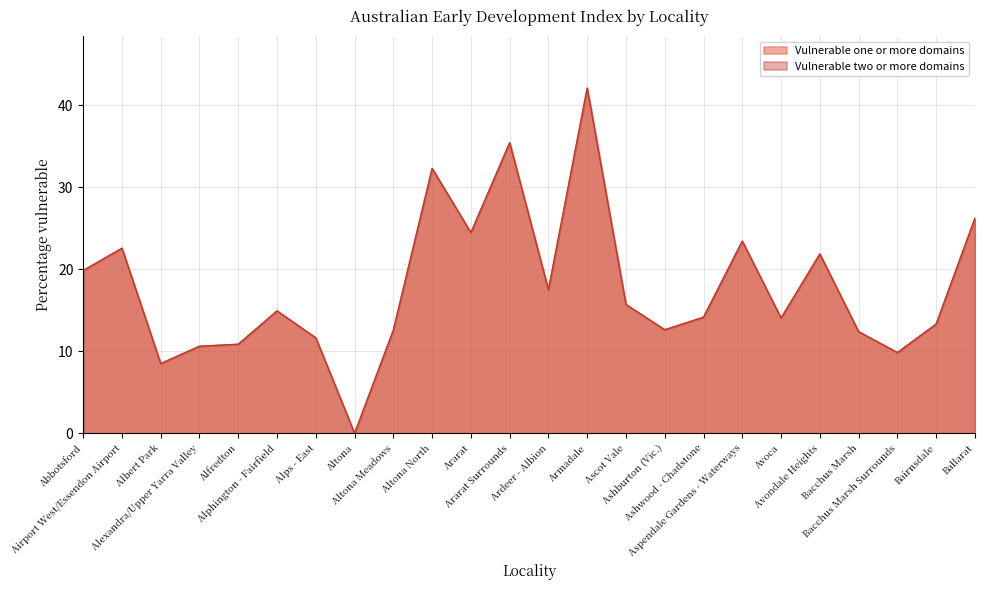

In Vulnerable one or more domains, how many points are lower than both neighbors (excluding endpoints)?

7